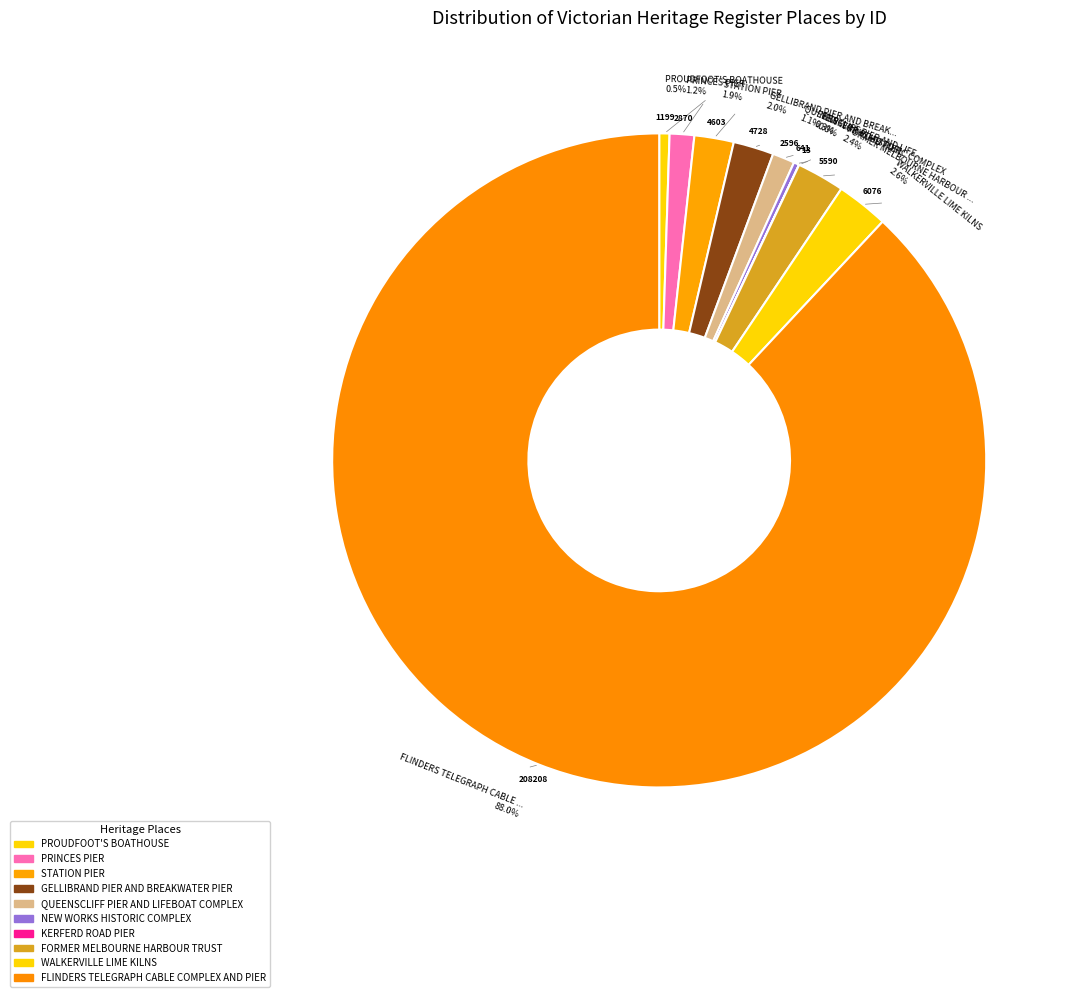

Which category has the biggest portion of the pie?

FLINDERS TELEGRAPH CABLE COMPLEX AND PIER